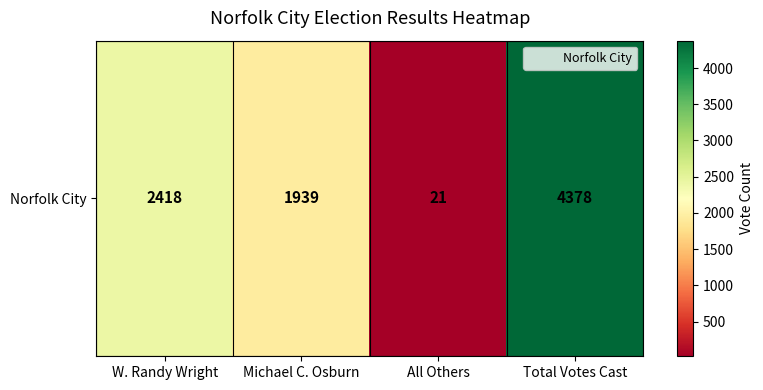

The value at All Others is 28. True or false?

False